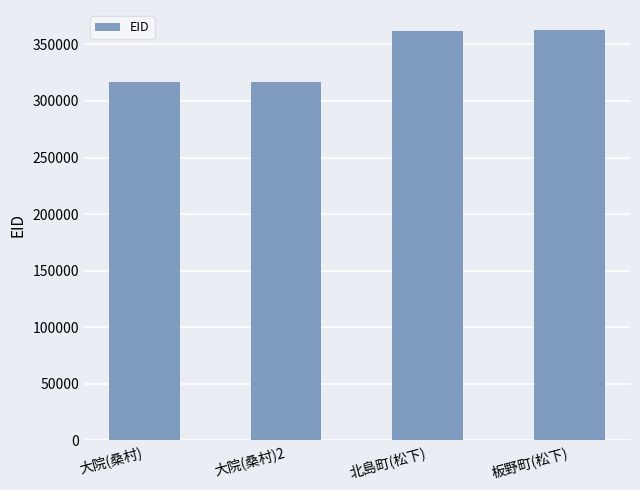

Approximately how many times larger is the value at 大院(桑村) compared to 板野町(松下)?

0.9